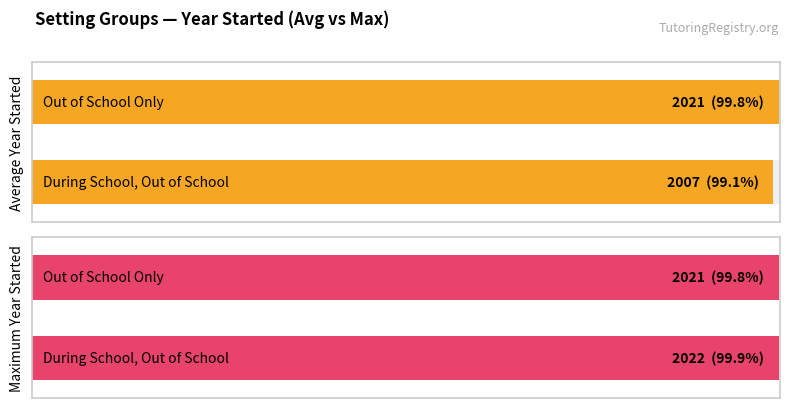

How many bars are there in each group?

2